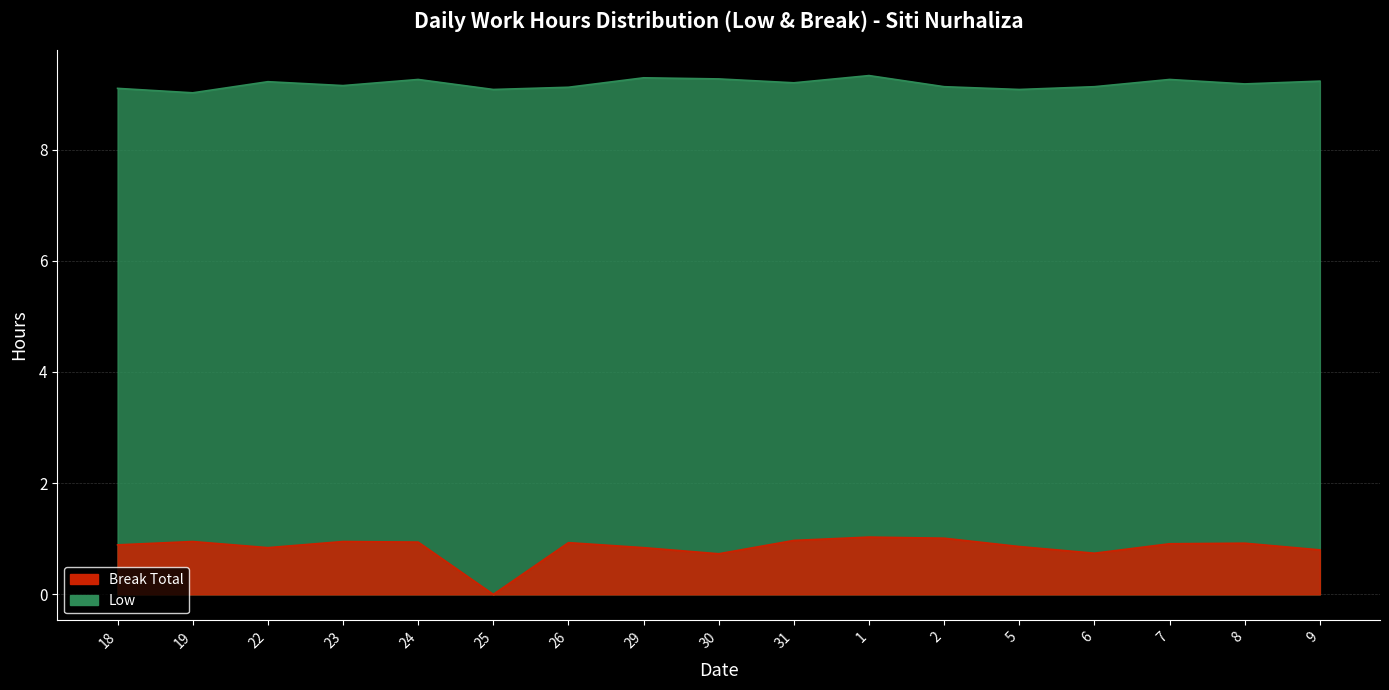

At which category does Break Total reach its first local valley?

22